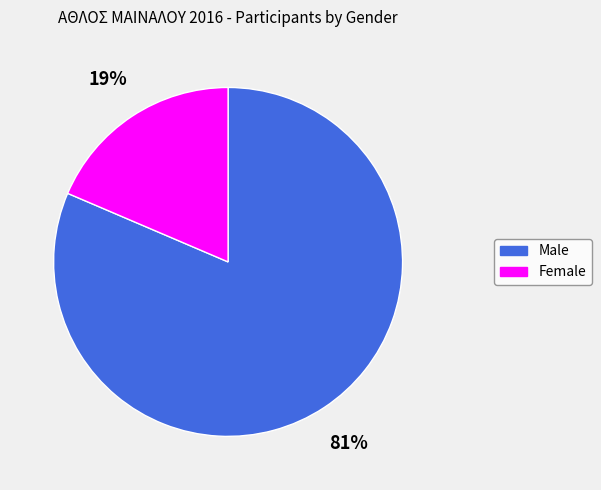

Is it true that Male is 94% of the pie?

False